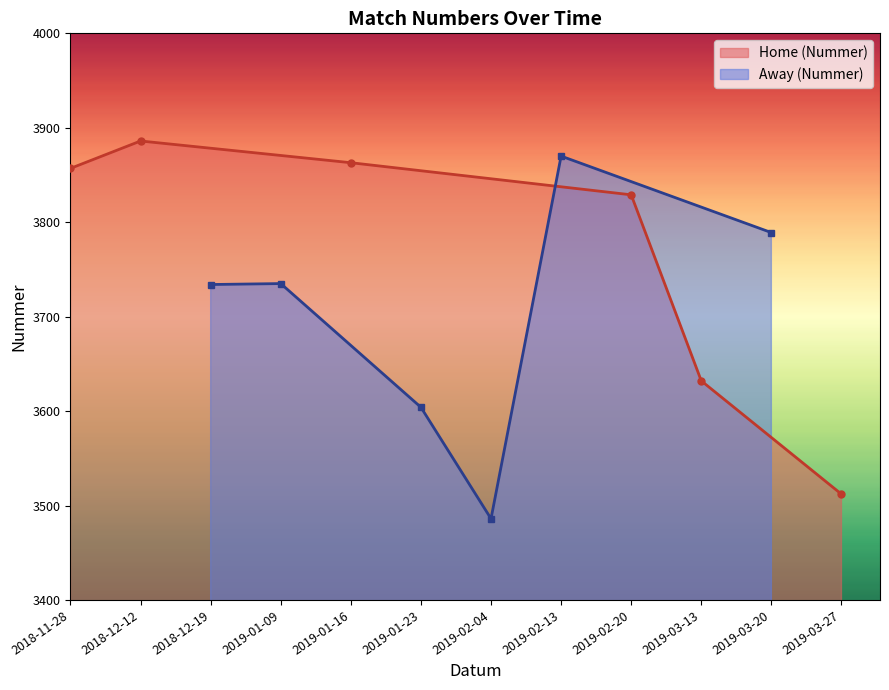

Reading left to right, what are all the values shown in this chart?

Home (Nummer): 3857	3886	3863	3829	3632	3512
Away (Nummer): 3734	3735	3604	3486	3870	3789